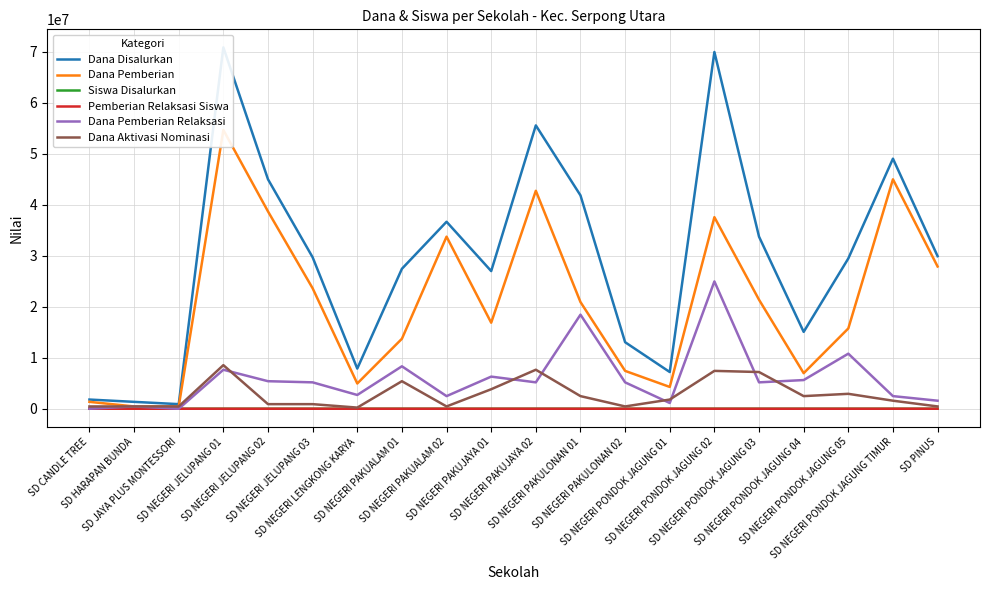

Reading left to right, transcribe all the data shown in this chart.

Dana Disalurkan: SD CANDLE TREE=1800000	SD HARAPAN BUNDA=1350000	SD JAYA PLUS MONTESSORI=900000	SD NEGERI JELUPANG 01=70875000	SD NEGERI JELUPANG 02=45000000	SD NEGERI JELUPANG 03=29700000	SD NEGERI LENGKONG KARYA=7875000	SD NEGERI PAKUALAM 01=27450000	SD NEGERI PAKUALAM 02=36675000	SD NEGERI PAKUJAYA 01=27000000	SD NEGERI PAKUJAYA 02=55575000	SD NEGERI PAKULONAN 01=41850000	SD NEGERI PAKULONAN 02=13050000	SD NEGERI PONDOK JAGUNG 01=7200000	SD NEGERI PONDOK JAGUNG 02=69975000	SD NEGERI PONDOK JAGUNG 03=33750000	SD NEGERI PONDOK JAGUNG 04=15075000	SD NEGERI PONDOK JAGUNG 05=29475000	SD NEGERI PONDOK JAGUNG TIMUR=49050000	SD PINUS=29925000
Dana Pemberian: SD CANDLE TREE=1350000	SD HARAPAN BUNDA=450000	SD JAYA PLUS MONTESSORI=450000	SD NEGERI JELUPANG 01=54675000	SD NEGERI JELUPANG 02=38700000	SD NEGERI JELUPANG 03=23625000	SD NEGERI LENGKONG KARYA=4950000	SD NEGERI PAKUALAM 01=13725000	SD NEGERI PAKUALAM 02=33750000	SD NEGERI PAKUJAYA 01=16875000	SD NEGERI PAKUJAYA 02=42750000	SD NEGERI PAKULONAN 01=20925000	SD NEGERI PAKULONAN 02=7425000	SD NEGERI PONDOK JAGUNG 01=4275000	SD NEGERI PONDOK JAGUNG 02=37575000	SD NEGERI PONDOK JAGUNG 03=21375000	SD NEGERI PONDOK JAGUNG 04=6975000	SD NEGERI PONDOK JAGUNG 05=15750000	SD NEGERI PONDOK JAGUNG TIMUR=45000000	SD PINUS=27900000
Siswa Disalurkan: SD CANDLE TREE=4	SD HARAPAN BUNDA=3	SD JAYA PLUS MONTESSORI=2	SD NEGERI JELUPANG 01=173	SD NEGERI JELUPANG 02=110	SD NEGERI JELUPANG 03=70	SD NEGERI LENGKONG KARYA=21	SD NEGERI PAKUALAM 01=70	SD NEGERI PAKUALAM 02=86	SD NEGERI PAKUJAYA 01=68	SD NEGERI PAKUJAYA 02=136	SD NEGERI PAKULONAN 01=104	SD NEGERI PAKULONAN 02=38	SD NEGERI PONDOK JAGUNG 01=19	SD NEGERI PONDOK JAGUNG 02=172	SD NEGERI PONDOK JAGUNG 03=83	SD NEGERI PONDOK JAGUNG 04=37	SD NEGERI PONDOK JAGUNG 05=68	SD NEGERI PONDOK JAGUNG TIMUR=117	SD PINUS=73
Pemberian Relaksasi Siswa: SD CANDLE TREE=0	SD HARAPAN BUNDA=1	SD JAYA PLUS MONTESSORI=0	SD NEGERI JELUPANG 01=25	SD NEGERI JELUPANG 02=12	SD NEGERI JELUPANG 03=12	SD NEGERI LENGKONG KARYA=6	SD NEGERI PAKUALAM 01=24	SD NEGERI PAKUALAM 02=7	SD NEGERI PAKUJAYA 01=17	SD NEGERI PAKUJAYA 02=15	SD NEGERI PAKULONAN 01=41	SD NEGERI PAKULONAN 02=19	SD NEGERI PONDOK JAGUNG 01=4	SD NEGERI PONDOK JAGUNG 02=60	SD NEGERI PONDOK JAGUNG 03=14	SD NEGERI PONDOK JAGUNG 04=13	SD NEGERI PONDOK JAGUNG 05=25	SD NEGERI PONDOK JAGUNG TIMUR=10	SD PINUS=6
Dana Pemberian Relaksasi: SD CANDLE TREE=0	SD HARAPAN BUNDA=450000	SD JAYA PLUS MONTESSORI=0	SD NEGERI JELUPANG 01=7650000	SD NEGERI JELUPANG 02=5400000	SD NEGERI JELUPANG 03=5175000	SD NEGERI LENGKONG KARYA=2700000	SD NEGERI PAKUALAM 01=8325000	SD NEGERI PAKUALAM 02=2475000	SD NEGERI PAKUJAYA 01=6300000	SD NEGERI PAKUJAYA 02=5175000	SD NEGERI PAKULONAN 01=18450000	SD NEGERI PAKULONAN 02=5175000	SD NEGERI PONDOK JAGUNG 01=1125000	SD NEGERI PONDOK JAGUNG 02=24975000	SD NEGERI PONDOK JAGUNG 03=5175000	SD NEGERI PONDOK JAGUNG 04=5625000	SD NEGERI PONDOK JAGUNG 05=10800000	SD NEGERI PONDOK JAGUNG TIMUR=2475000	SD PINUS=1575000
Dana Aktivasi Nominasi: SD CANDLE TREE=450000	SD HARAPAN BUNDA=450000	SD JAYA PLUS MONTESSORI=450000	SD NEGERI JELUPANG 01=8550000	SD NEGERI JELUPANG 02=900000	SD NEGERI JELUPANG 03=900000	SD NEGERI LENGKONG KARYA=225000	SD NEGERI PAKUALAM 01=5400000	SD NEGERI PAKUALAM 02=450000	SD NEGERI PAKUJAYA 01=3825000	SD NEGERI PAKUJAYA 02=7650000	SD NEGERI PAKULONAN 01=2475000	SD NEGERI PAKULONAN 02=450000	SD NEGERI PONDOK JAGUNG 01=1800000	SD NEGERI PONDOK JAGUNG 02=7425000	SD NEGERI PONDOK JAGUNG 03=7200000	SD NEGERI PONDOK JAGUNG 04=2475000	SD NEGERI PONDOK JAGUNG 05=2925000	SD NEGERI PONDOK JAGUNG TIMUR=1575000	SD PINUS=450000